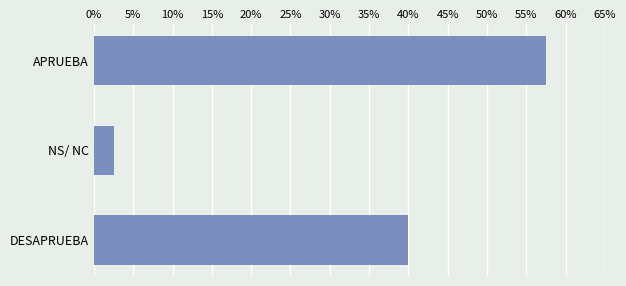

How many distinct data groups are displayed?

1